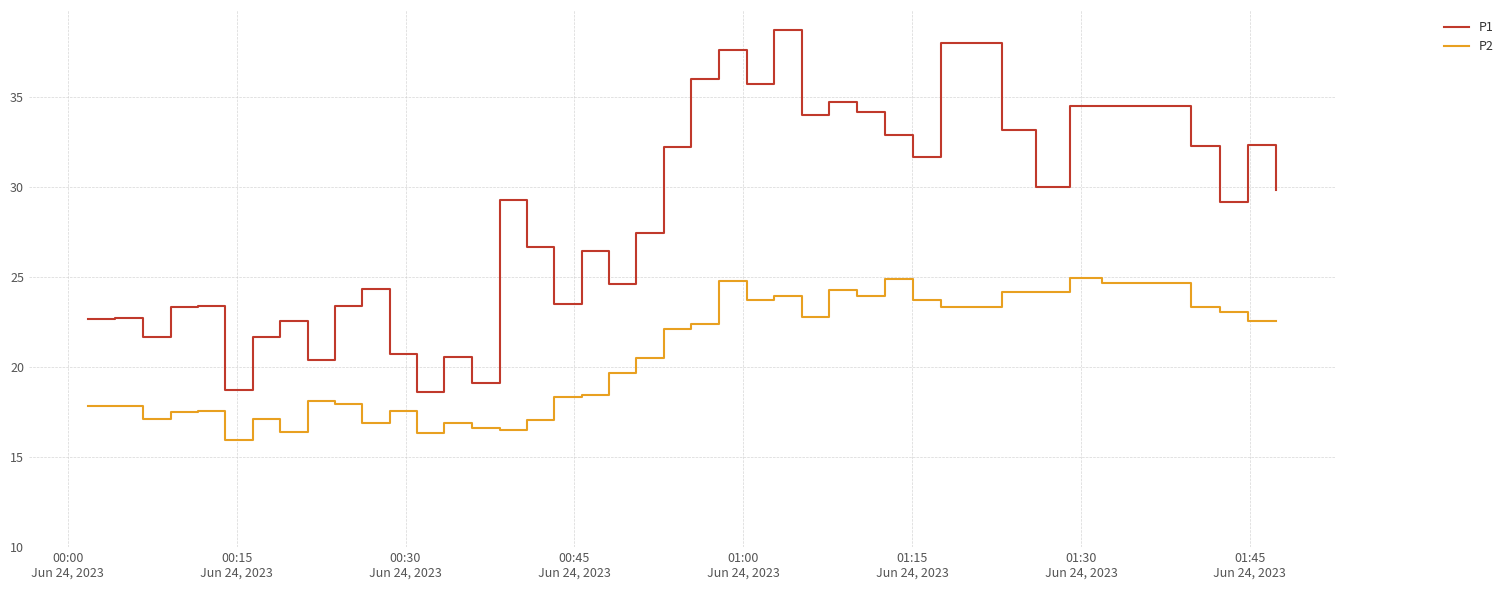

List the series in order of their peak value, lowest first.

P2, P1